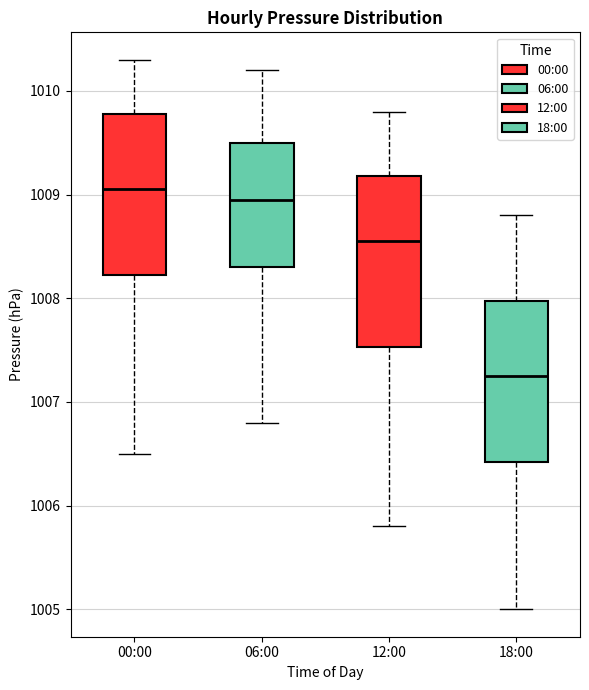

Reading left to right, read every box against the y-axis: the position of its median line, the range the box covers, and the ends of its whiskers. The values are not printed on the chart, so give them approximately, as read against the axis.

00:00: median 1009.1, box 1008.2 to 1009.8, whiskers 1006.5 to 1010.3
06:00: median 1009.0, box 1008.3 to 1009.5, whiskers 1006.8 to 1010.2
12:00: median 1008.6, box 1007.5 to 1009.2, whiskers 1005.8 to 1009.8
18:00: median 1007.3, box 1006.4 to 1008.0, whiskers 1005.0 to 1008.8